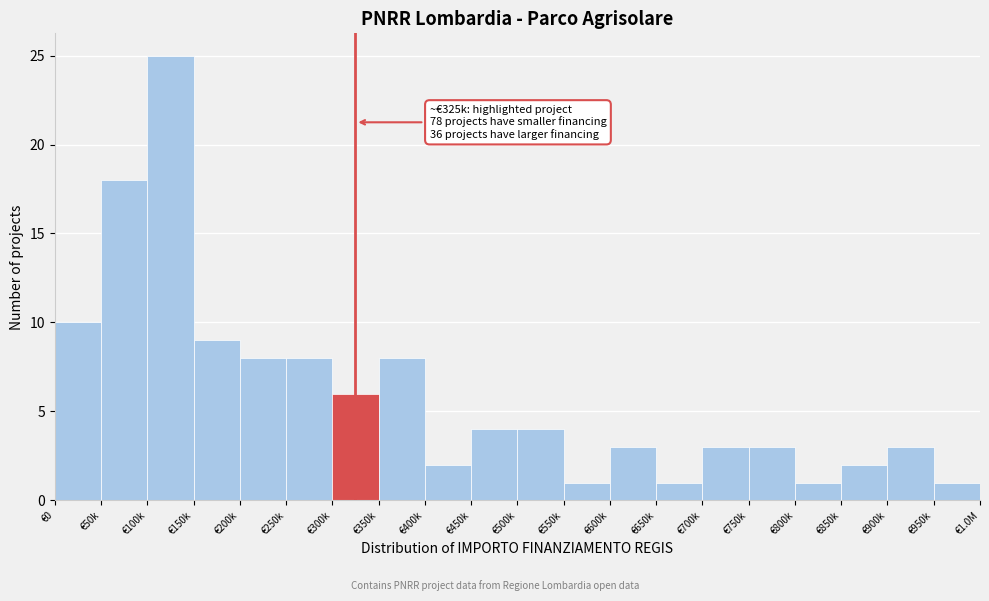

Reading left to right, list all the values displayed in this chart.

€0=10	€50k=18	€100k=25	€150k=9	€200k=8	€250k=8	€300k=6	€350k=8	€400k=2	€450k=4	€500k=4	€550k=1	€600k=3	€650k=1	€700k=3	€750k=3	€800k=1	€850k=2	€900k=3	€950k=1